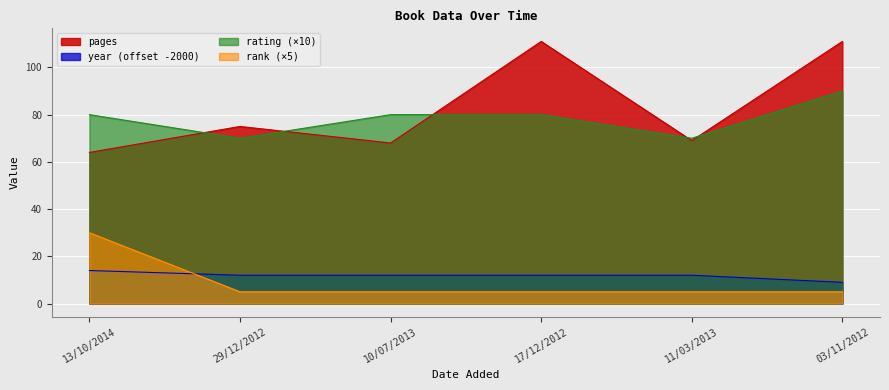

At 29/12/2012, list the series in order from smallest to largest.

rank (×5), year (offset -2000), rating (×10), pages